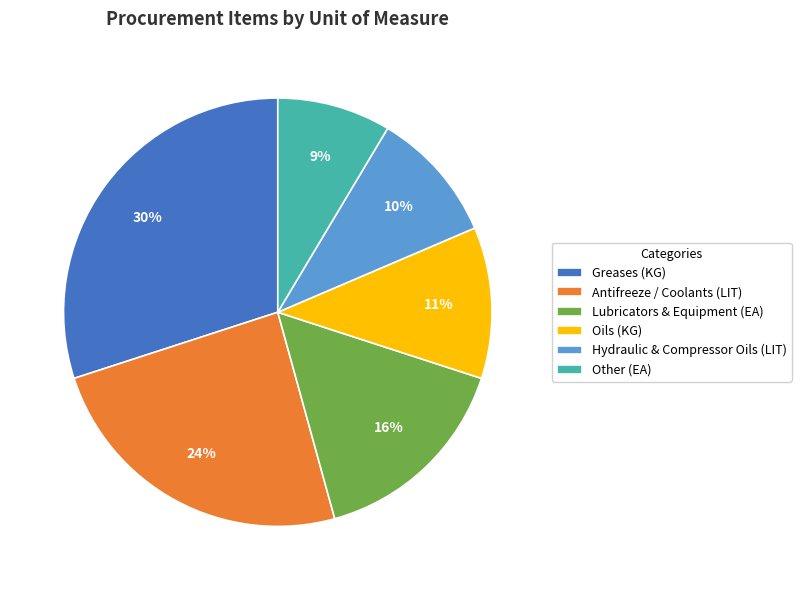

To the nearest percent, what percentage of the pie is Greases (KG)?

30%